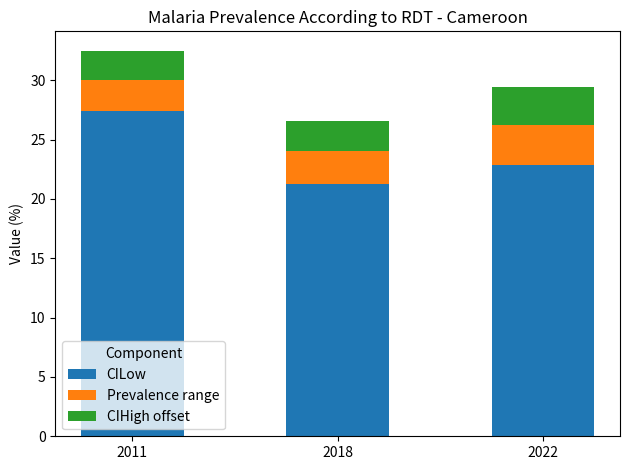

The CILow series shows 32.8 at 2022. True or false?

False